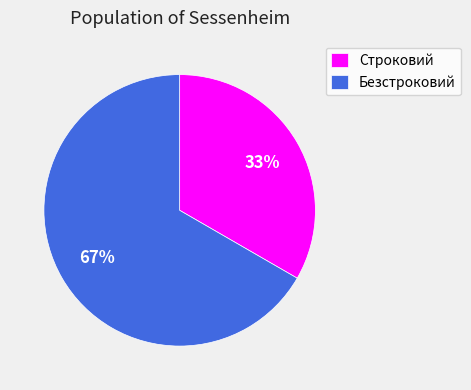

Rank the categories by value from lowest to highest.

Строковий, Безстроковий